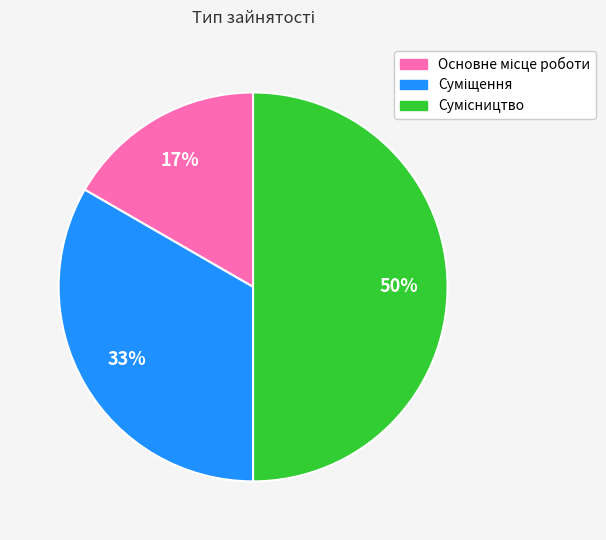

To the nearest percent, what is the average slice percentage?

33%